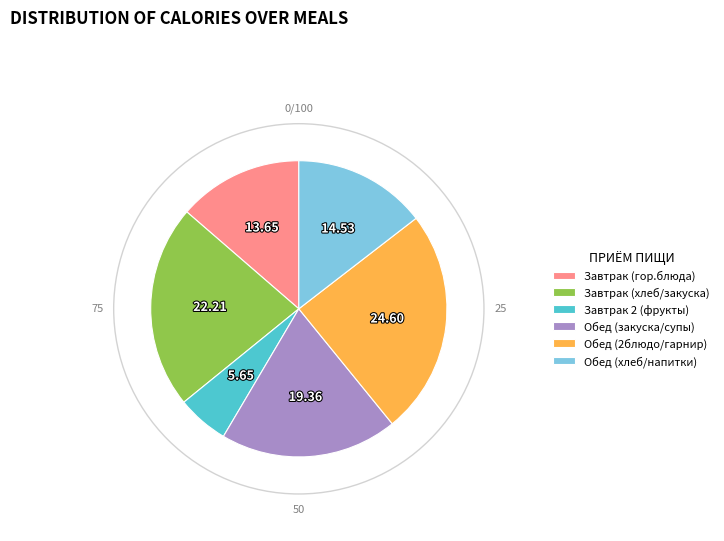

Count the number of slices in the pie.

6